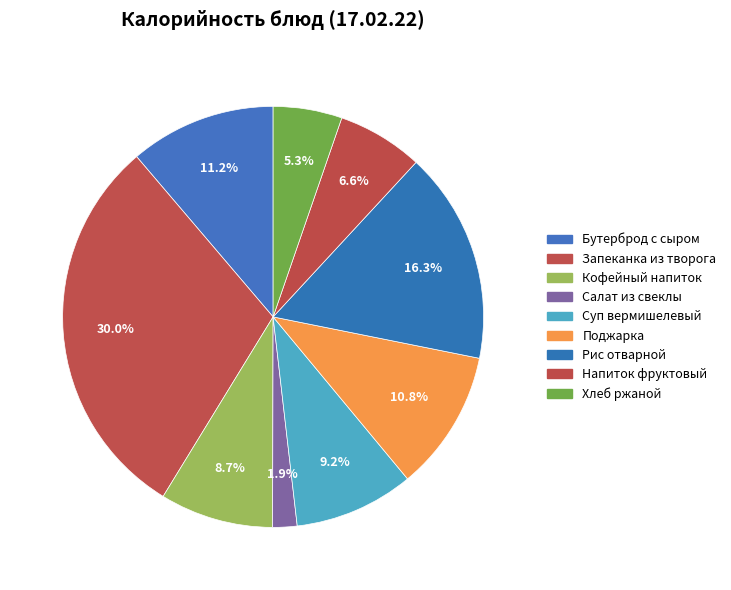

How many segments does this pie chart have?

9